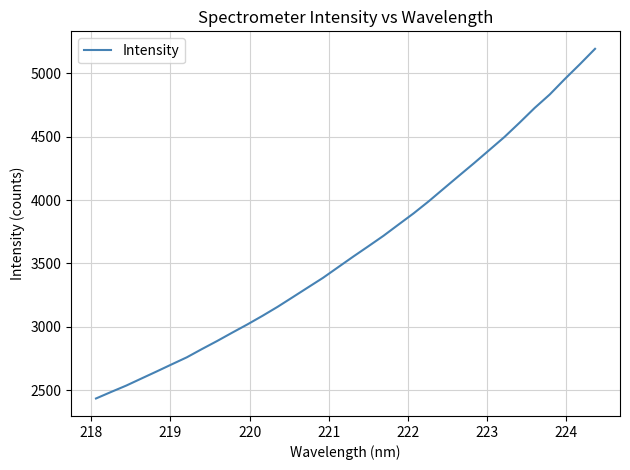

What is the smallest value displayed?

2435.0